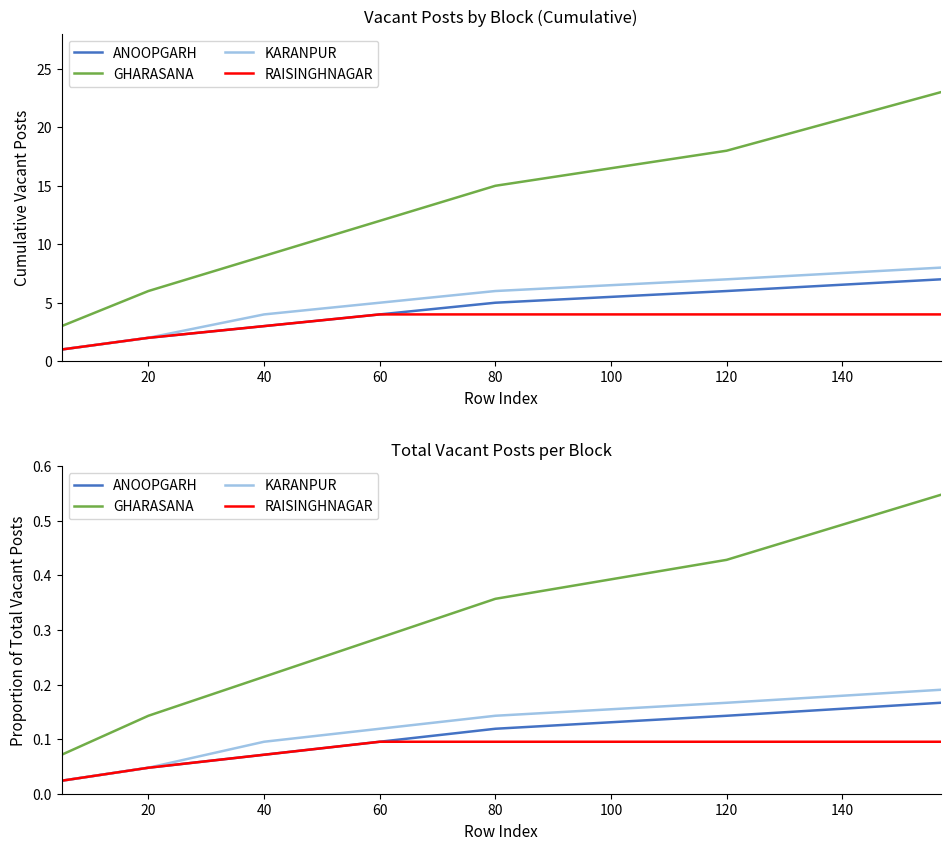

Reading left to right, transcribe all the data shown in this chart.

ANOOPGARH: 0.0	0.0	0.1	0.1	0.1	0.1	0.2
GHARASANA: 0.1	0.1	0.2	0.3	0.4	0.4	0.5
KARANPUR: 0.0	0.0	0.1	0.1	0.1	0.2	0.2
RAISINGHNAGAR: 0.0	0.0	0.1	0.1	0.1	0.1	0.1